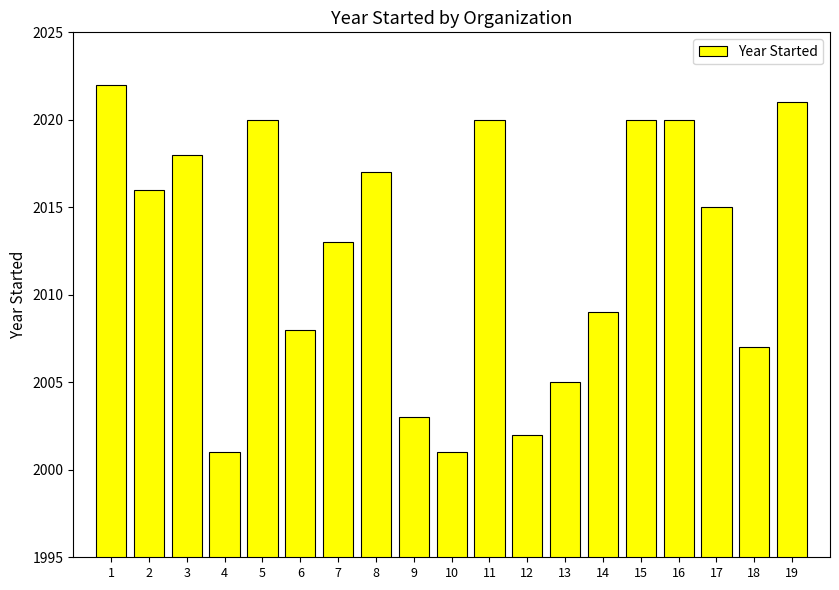

Are the bars horizontal?

No